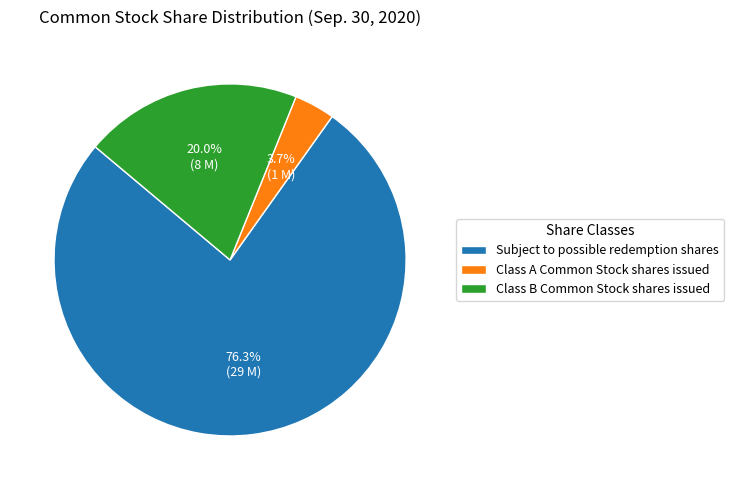

To the nearest percent, what percentage of the pie is Class B Common Stock shares issued?

20%